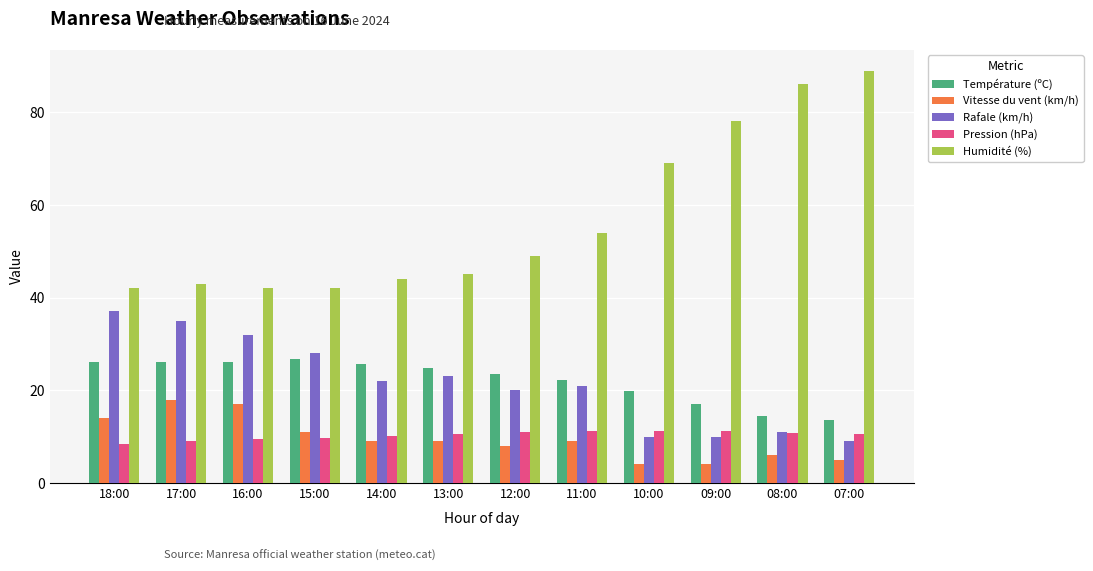

Rank the series at 07:00 from lowest to highest value.

Vitesse du vent (km/h), Rafale (km/h), Pression (hPa), Température (ºC), Humidité (%)